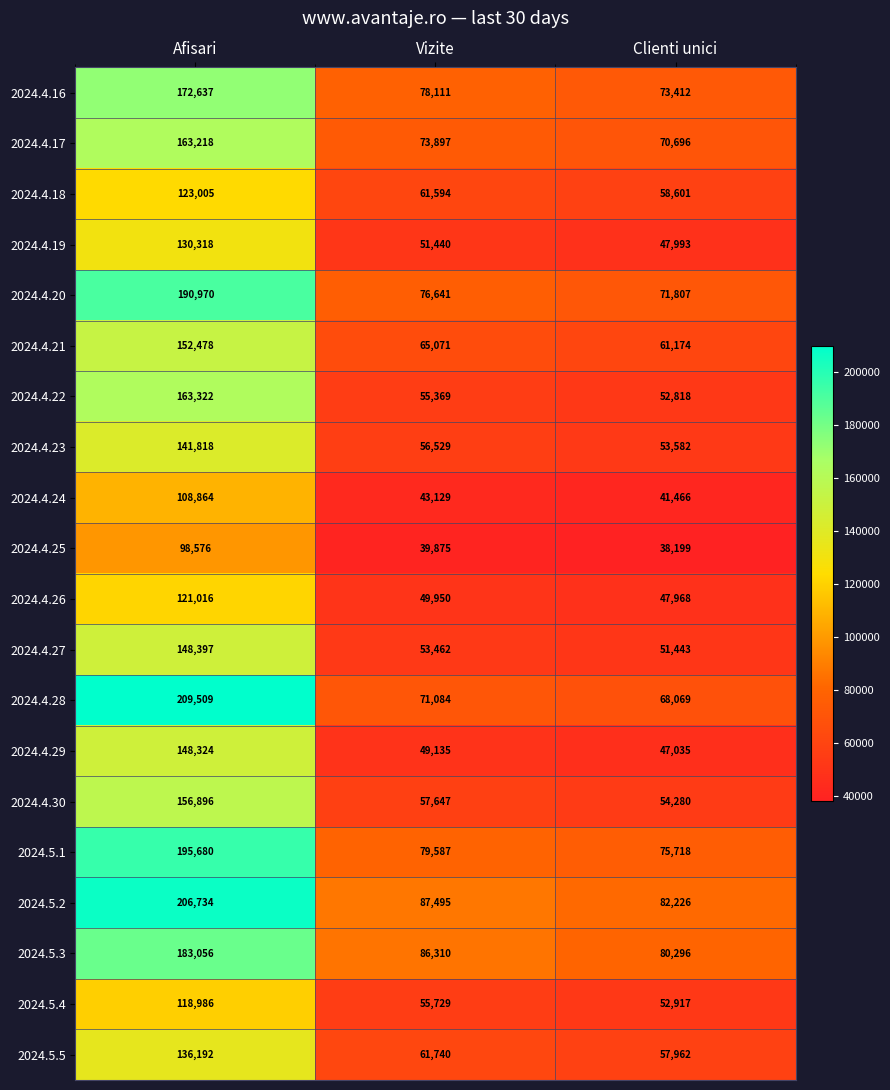

What is the difference between the 2024.4.26 values at Vizite and Afisari?

71066